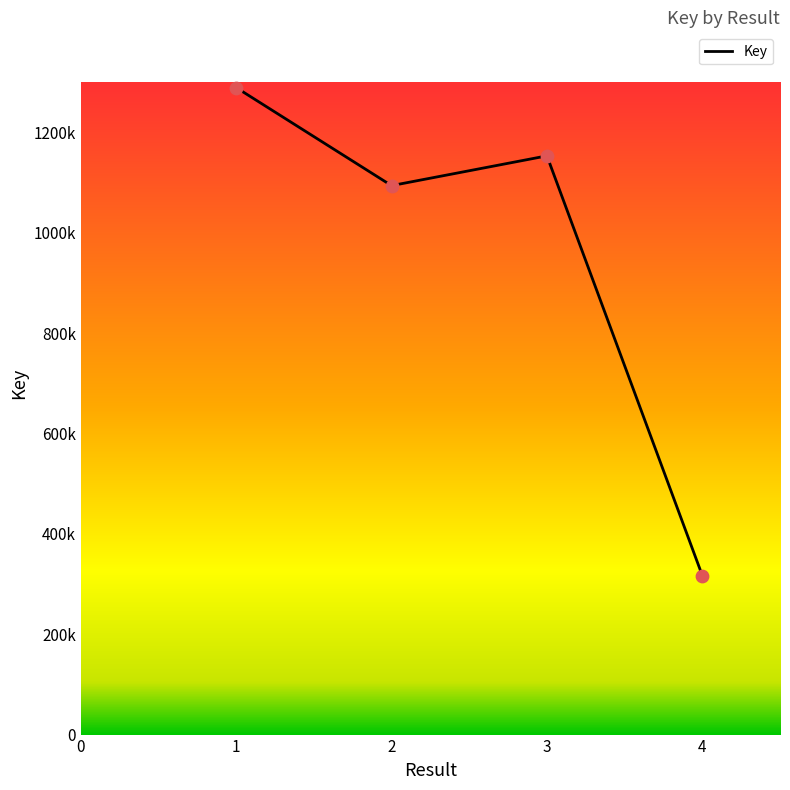

What is the ratio of the value at 1 to the value at 2?

1.2